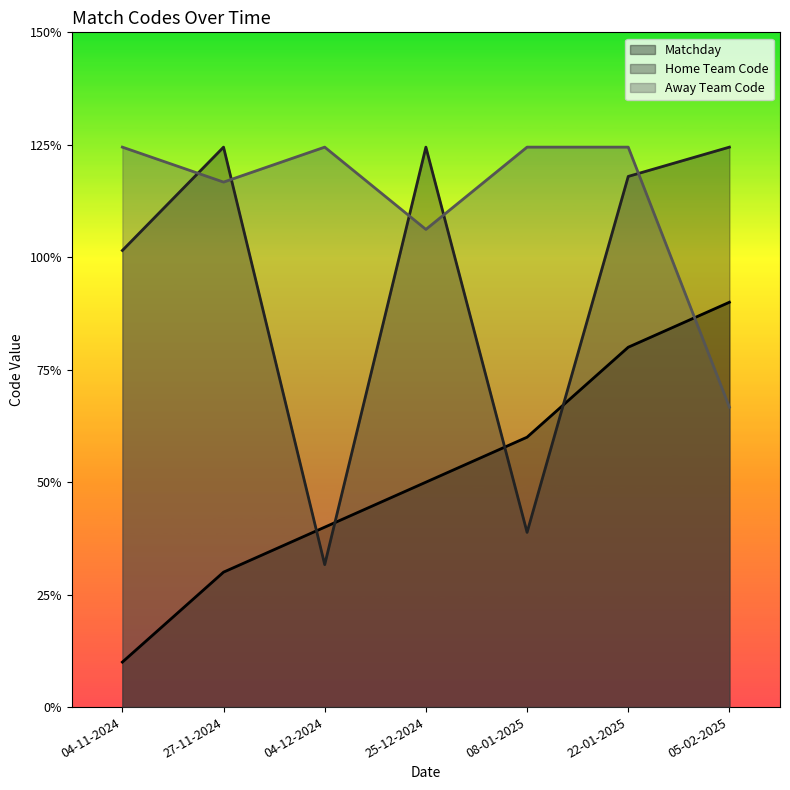

How many lines are shown in the chart?

3